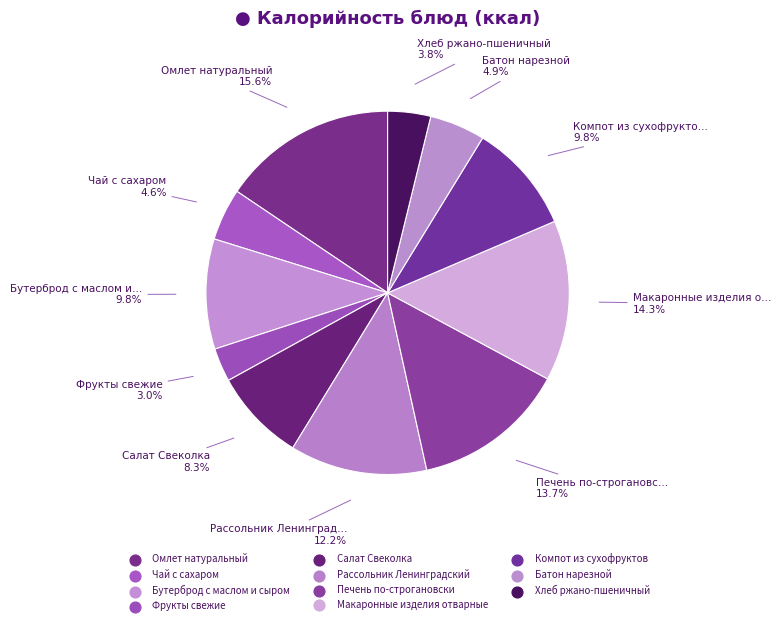

To the nearest percent, what is the average slice percentage?

9%